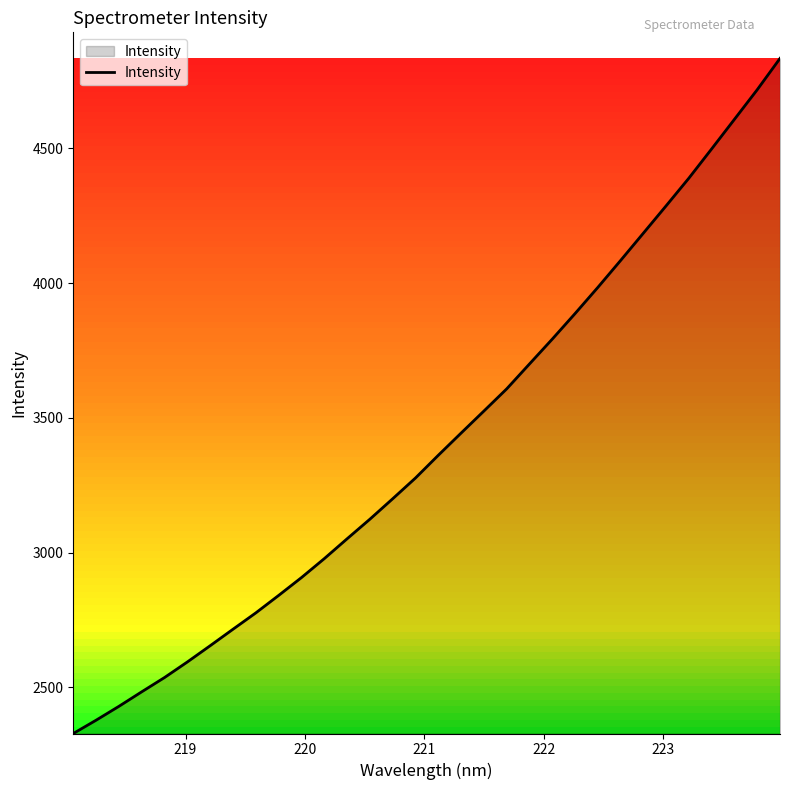

Reading right to left, list all the values displayed in this chart.

4834.1	4718.0	4608.1	4498.5	4389.9	4287.2	4185.6	4084.2	3984.2	3887.1	3792.4	3700.2	3607.7	3525.5	3443.8	3361.4	3277.1	3200.1	3124.3	3051.5	2977.9	2907.6	2841.4	2776.7	2716.1	2654.9	2594.6	2536.9	2483.9	2429.9	2378.5	2329.1